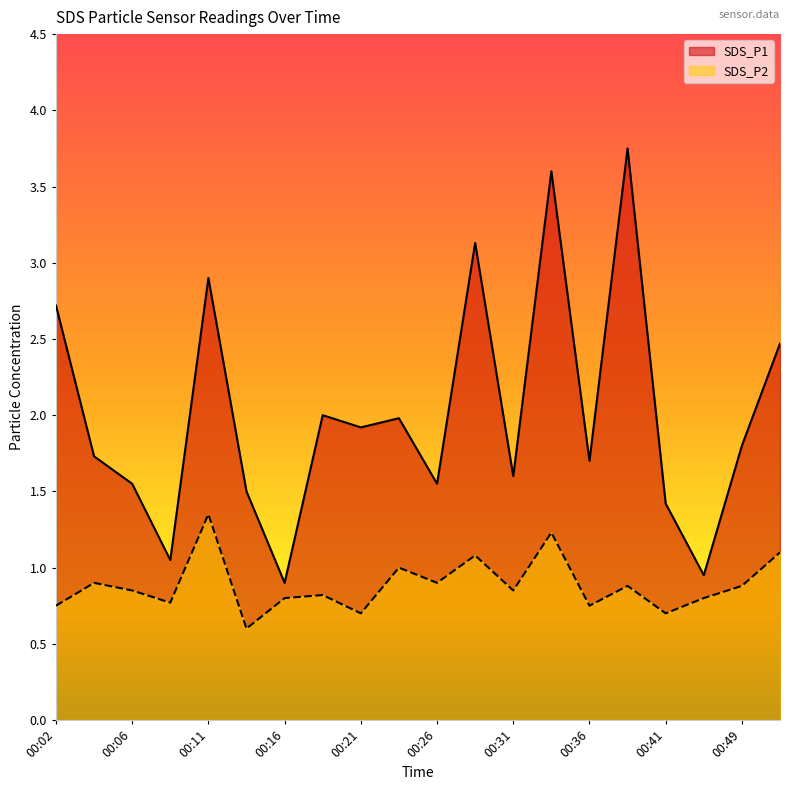

How many lines are shown in the chart?

2